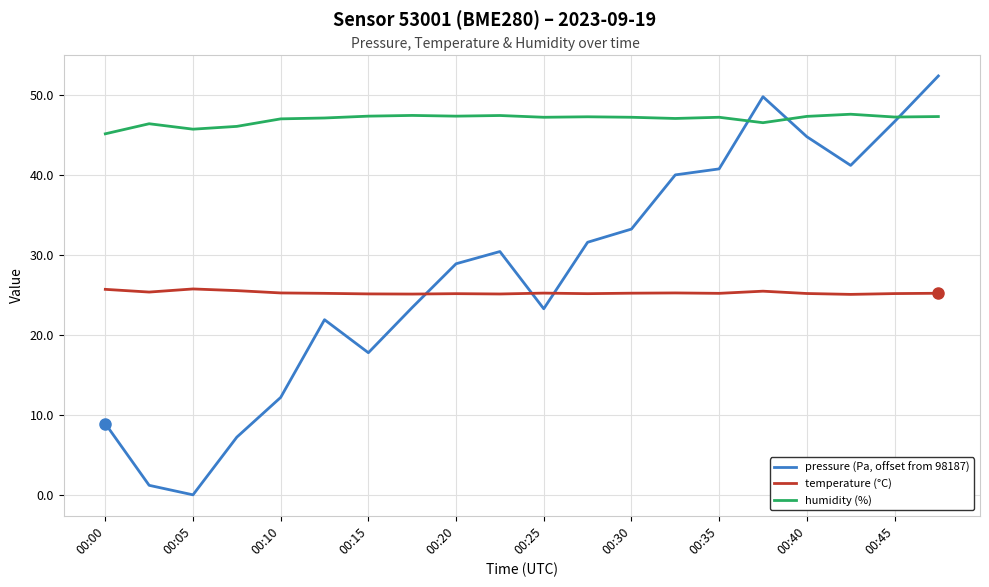

How many lines are shown in the chart?

3